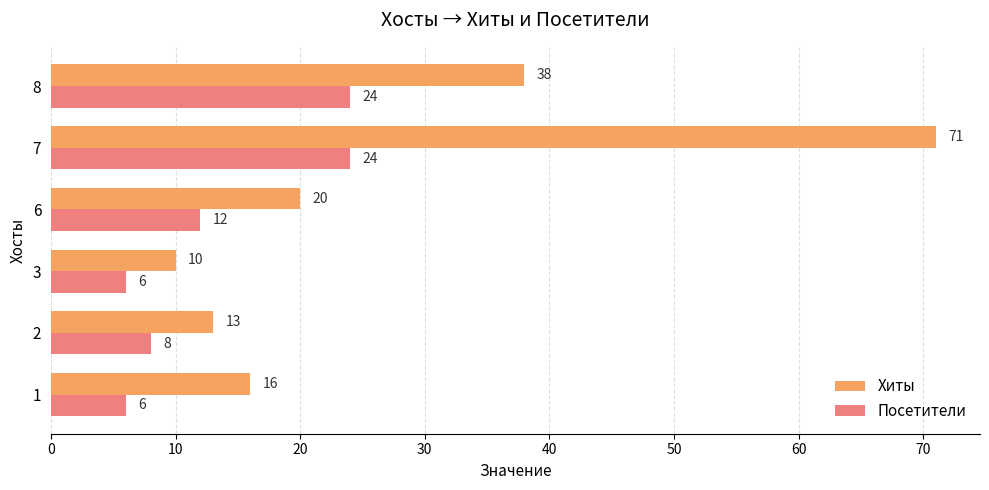

The Хиты series shows 29 at 1. True or false?

False